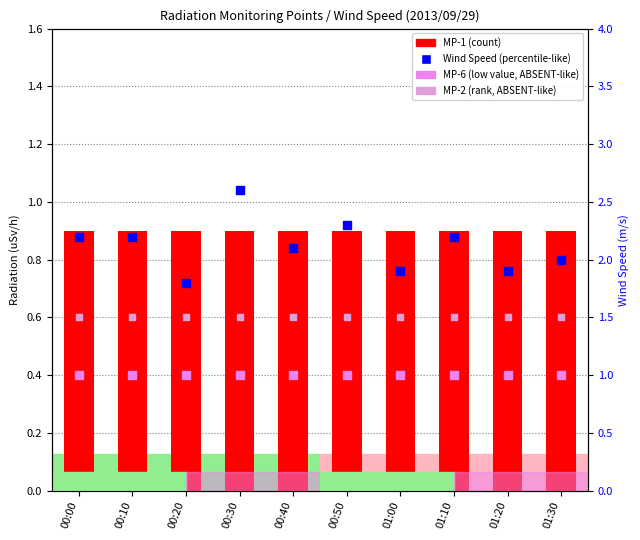

Which series contains the highest Y value?

Wind Speed (m/s)